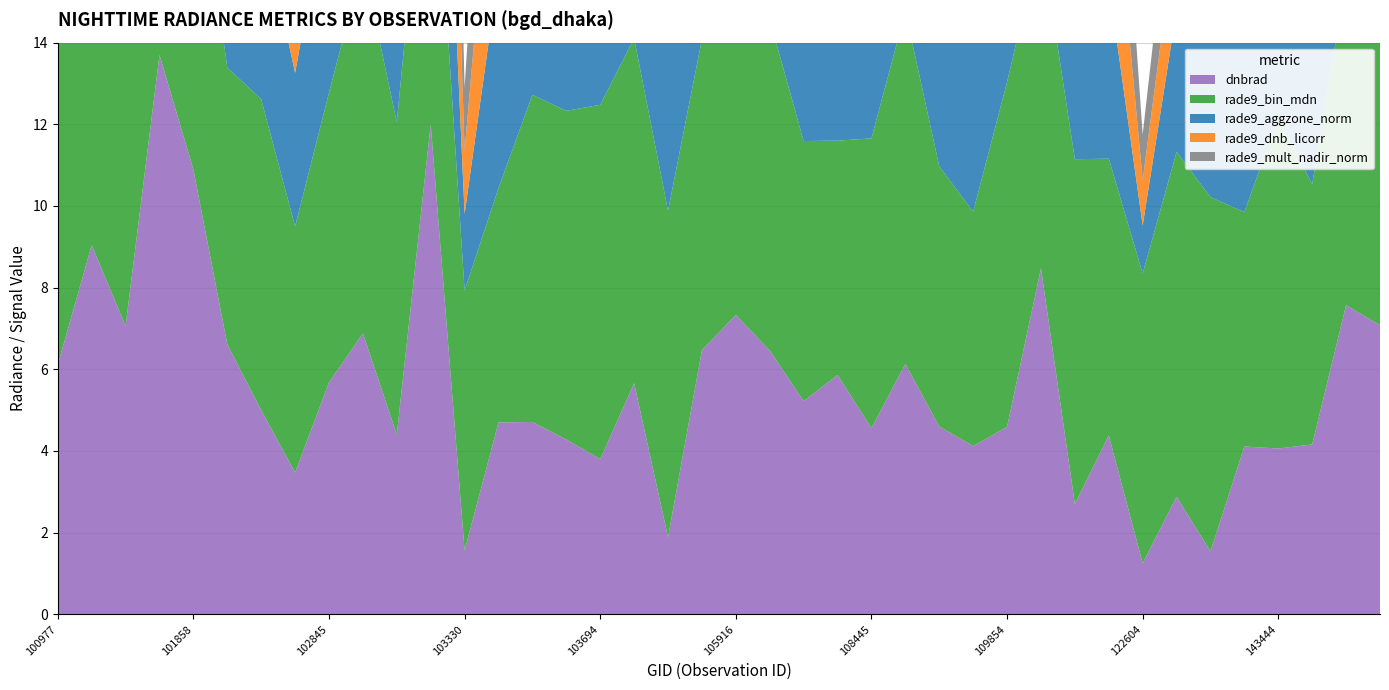

Reading left to right, extract all data points from this chart.

dnbrad: 6.1	9.0	7.1	13.7	10.9	6.6	5.0	3.5	5.7	6.9	4.4	12.0	1.6	4.7	4.7	4.3	3.8	5.7	1.9	6.5	7.3	6.5	5.2	5.9	4.6	6.1	4.6	4.1	4.6	8.5	2.7	4.4	1.2	2.9	1.5	4.1	4.1	4.2	7.6	7.1
rade9_bin_mdn: 9.1	7.7	8.6	8.1	8.4	6.8	7.6	6.0	7.1	9.1	7.7	8.6	6.4	5.7	8.0	8.1	8.7	8.4	8.0	7.6	9.1	8.1	6.4	5.7	7.1	8.6	6.4	5.7	8.4	8.1	8.4	6.8	7.1	8.4	8.7	5.7	8.1	6.4	8.0	8.1
rade9_aggzone_norm: 4.6	6.8	5.7	8.7	7.6	6.2	4.5	3.8	5.1	5.1	5.2	7.5	1.9	5.3	4.1	4.8	4.8	4.9	4.5	5.5	5.3	5.3	5.3	6.4	4.1	5.4	4.7	4.8	4.3	6.5	3.4	4.3	1.2	3.5	4.1	4.8	3.9	4.3	6.0	5.9
rade9_dnb_licorr: 4.1	7.0	5.1	8.1	6.5	5.1	4.1	3.6	5.1	4.8	3.6	8.8	1.5	5.2	3.7	3.4	2.8	4.2	1.5	5.4	4.2	2.5	2.6	4.7	4.1	4.5	4.6	4.5	3.4	5.1	2.0	4.1	1.1	2.2	1.1	4.5	3.2	4.1	6.0	5.6
rade9_mult_nadir_norm: 4.3	7.5	5.2	10.7	8.1	6.2	4.1	3.6	5.1	4.8	3.6	8.8	1.5	5.2	3.7	3.4	2.8	4.2	1.5	5.4	5.1	5.0	5.2	6.4	4.1	4.5	4.6	4.5	3.4	6.6	2.0	4.1	1.1	2.2	1.1	4.5	3.2	4.1	6.0	5.6